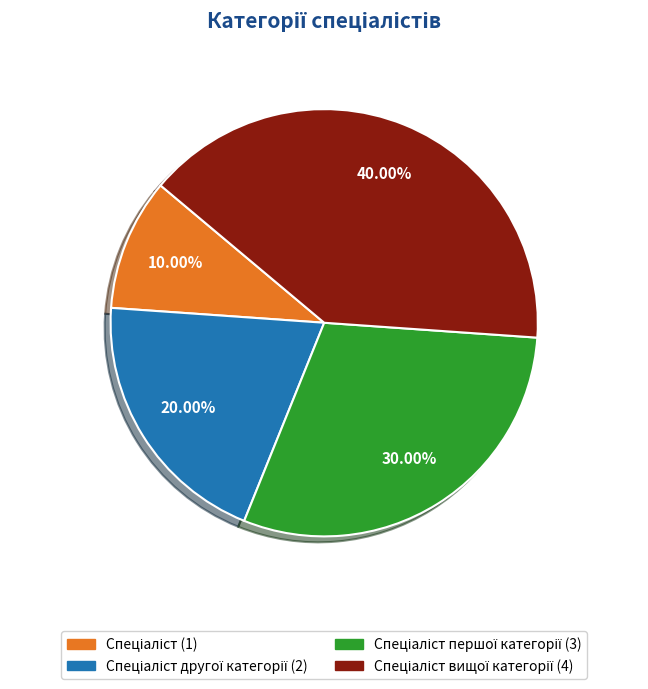

Is there any slice that represents more than half of the pie?

No